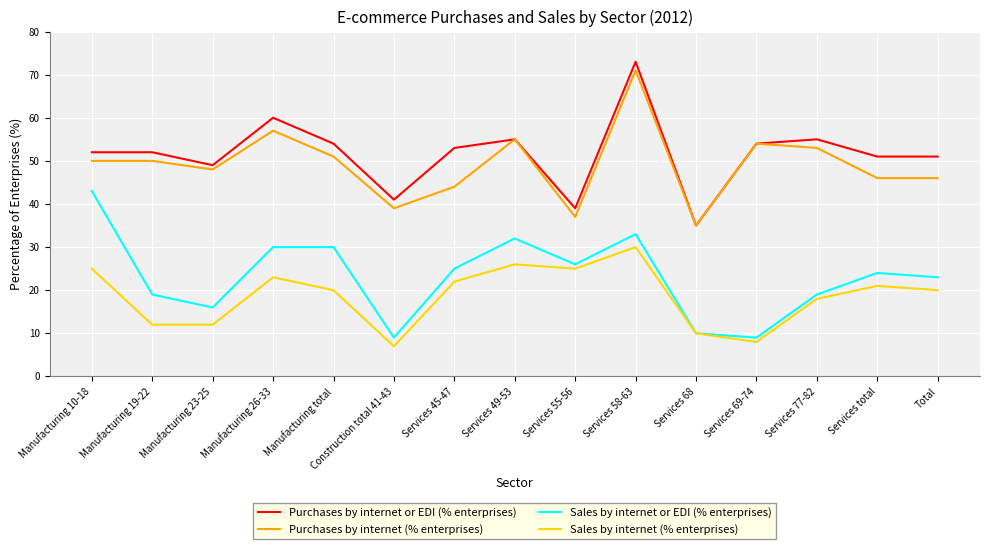

What position from the left is Services 45-47?

7